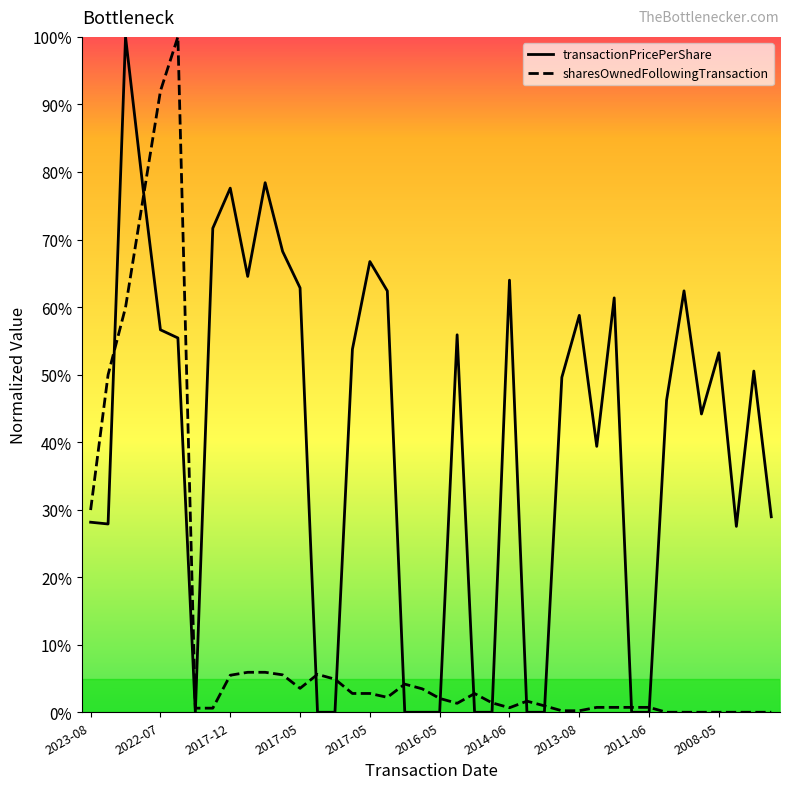

Rank the series by their average value, from highest to lowest.

transactionPricePerShare, sharesOwnedFollowingTransaction